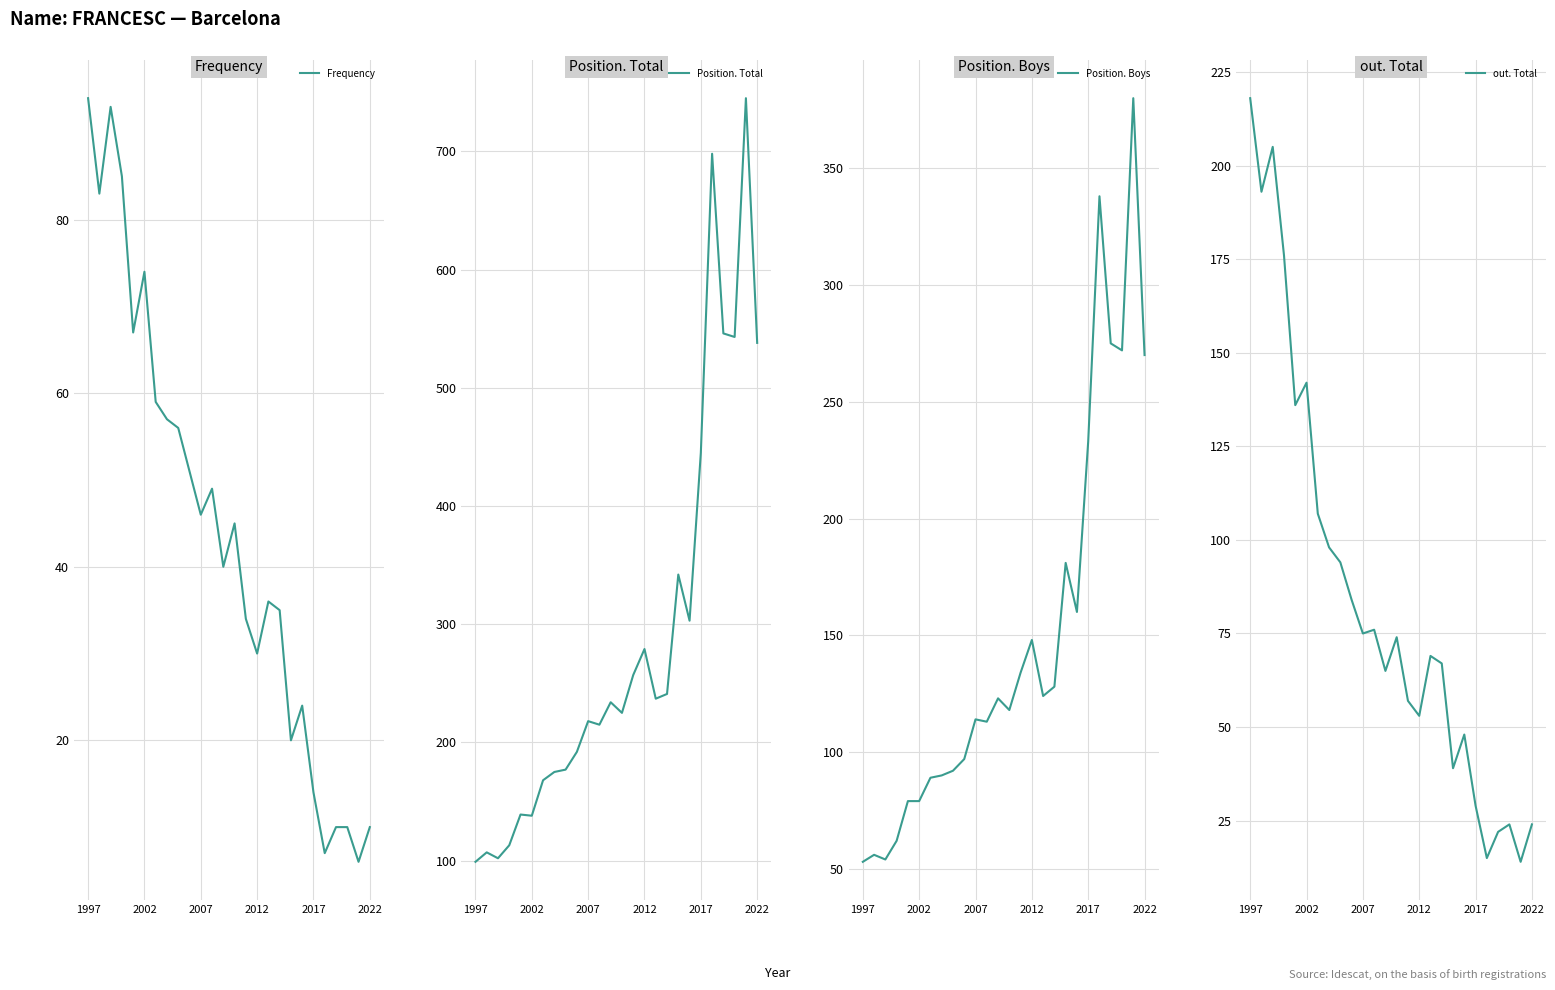

Reading left to right, extract all data points from this chart.

Frequency: 94	83	93	85	67	74	59	57	56	51	46	49	40	45	34	30	36	35	20	24	14	7	10	10	6	10
Position. Total: 99	107	102	113	139	138	168	175	177	192	218	215	234	225	257	279	237	241	342	303	445	698	546	543	745	538
Position. Boys: 53	56	54	62	79	79	89	90	92	97	114	113	123	118	134	148	124	128	181	160	233	338	275	272	380	270
out. Total: 218	193	205	176	136	142	107	98	94	84	75	76	65	74	57	53	69	67	39	48	29	15	22	24	14	24